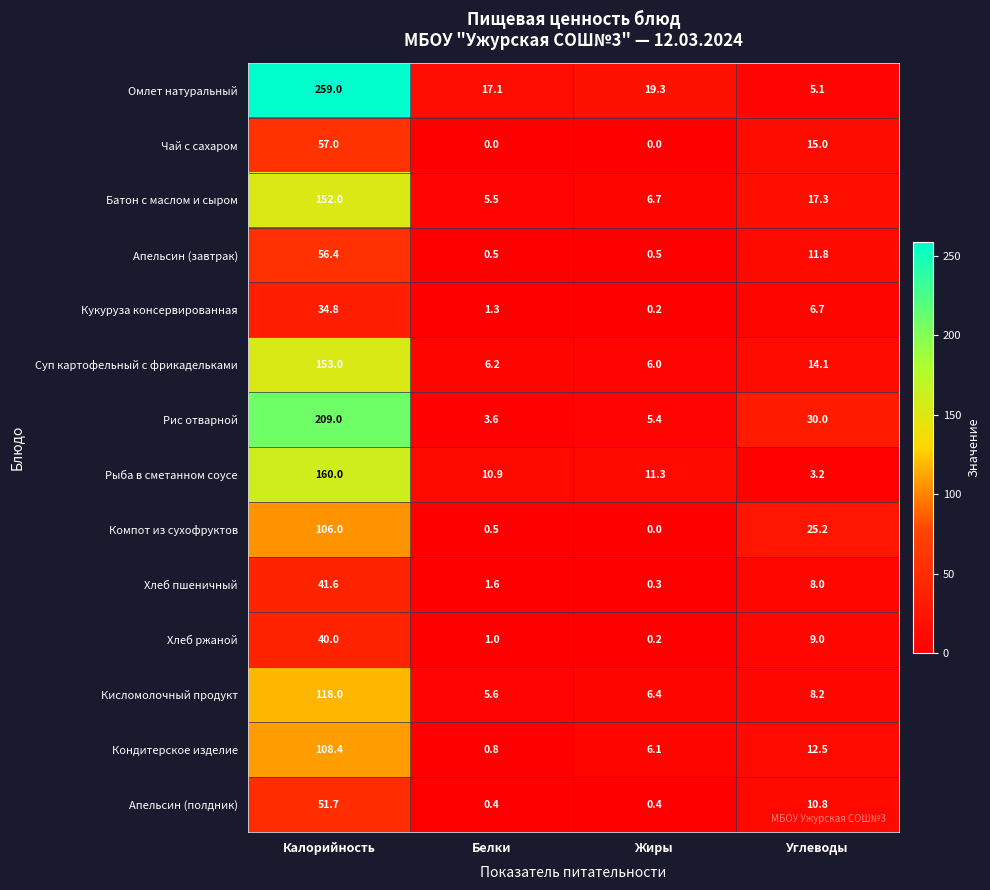

List the series in order of their peak value, highest first.

Омлет натуральный, Рис отварной, Рыба в сметанном соусе, Суп картофельный с фрикадельками, Батон с маслом и сыром, Кисломолочный продукт, Кондитерское изделие, Компот из сухофруктов, Чай с сахаром, Апельсин (завтрак), Апельсин (полдник), Хлеб пшеничный, Хлеб ржаной, Кукуруза консервированная